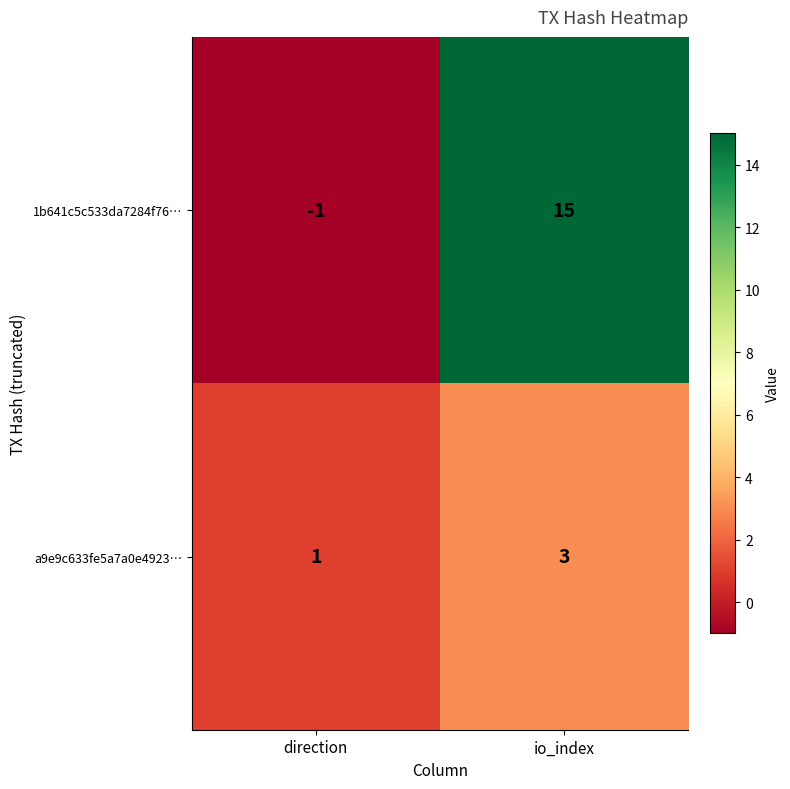

What is the average value of the 1b641c5c533da7284f76… series?

7